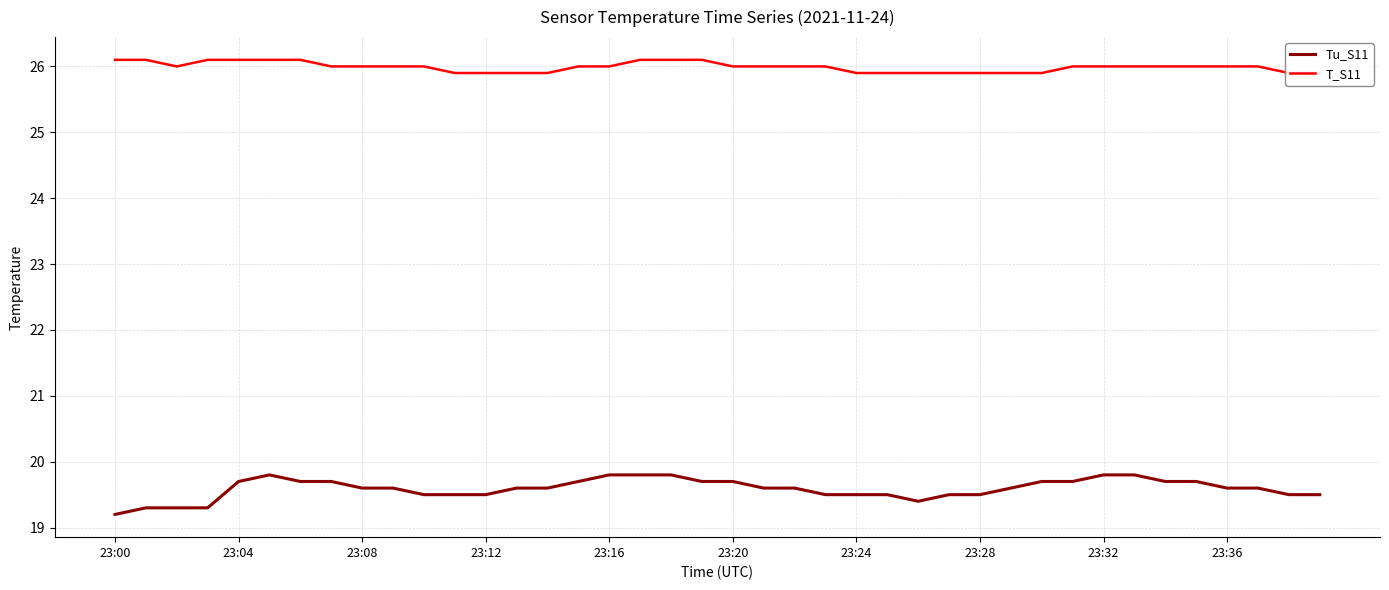

Which category has the lowest value in the Tu_S11 series?

23:00